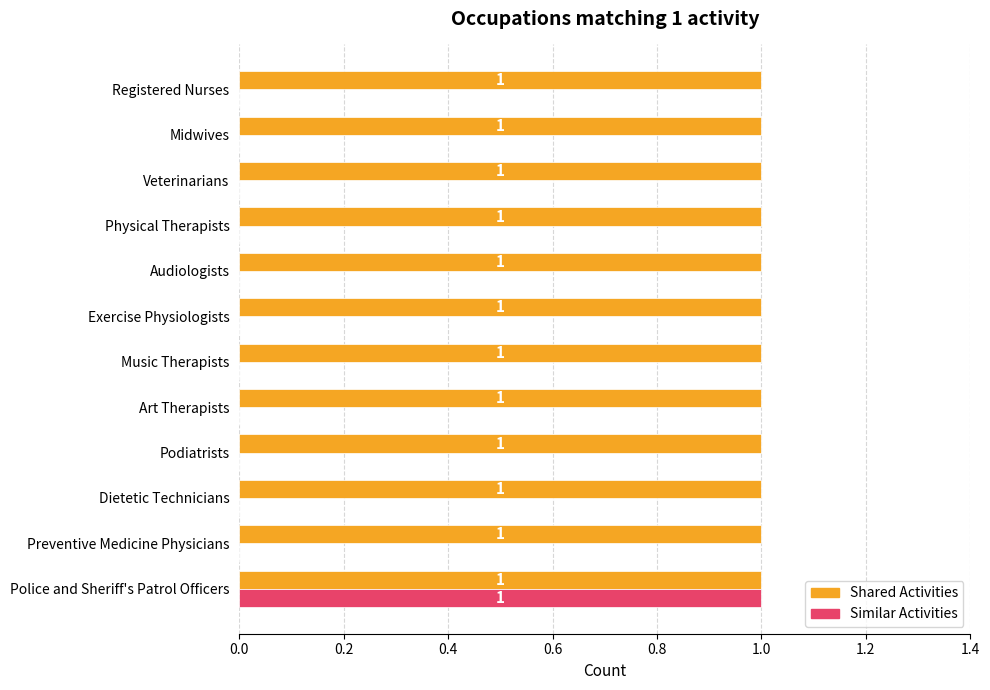

Which series has the largest total across all categories?

Shared Activities